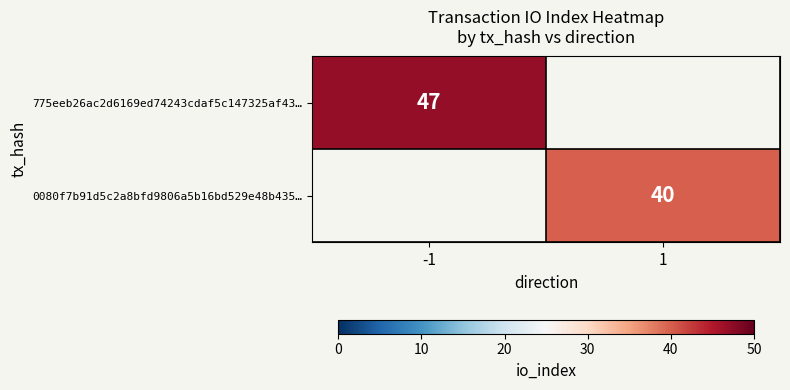

Is the value of 0080f7b91d5c2a8bfd9806a5b16bd529e48b435… at 1 greater than the value of 775eeb26ac2d6169ed74243cdaf5c147325af43… at -1?

No